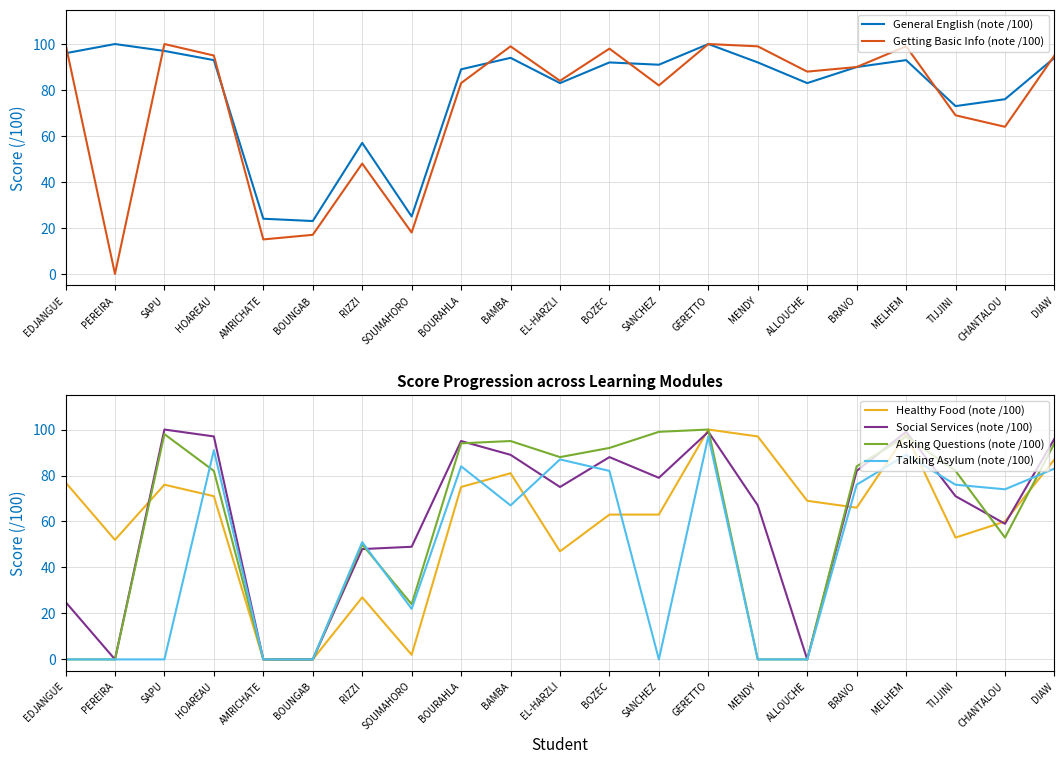

Where does the Healthy Food (note /100) series first go above 66?

EDJANGUE